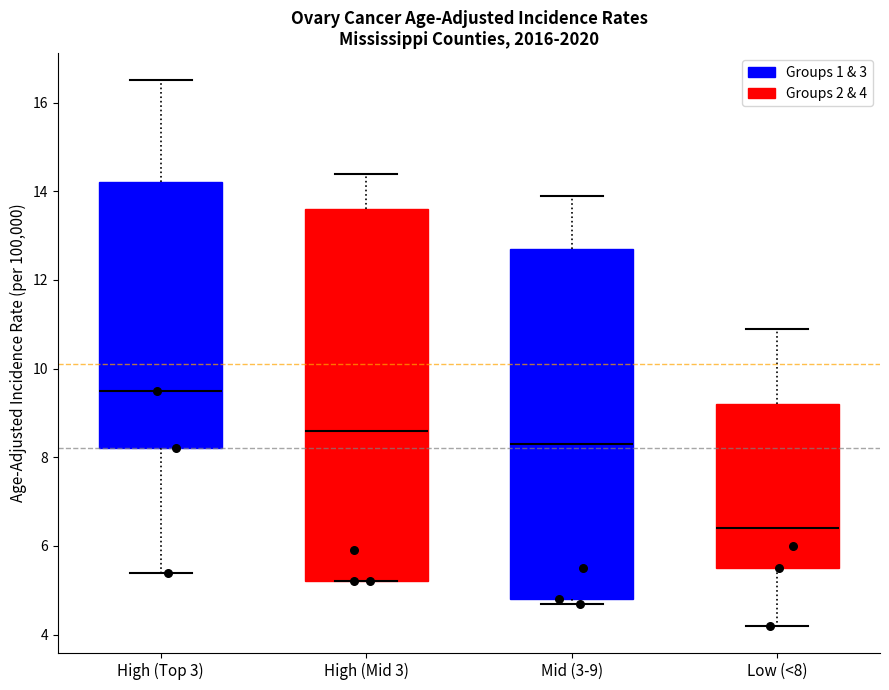

Reading left to right, read every box against the y-axis: the position of its median line, the range the box covers, and the ends of its whiskers. The values are not printed on the chart, so give them approximately, as read against the axis.

High (Top 3): median 9.6, box 8.2 to 14.2, whiskers 5.4 to 16.6
High (Mid 3): median 8.6, box 5.2 to 13.6, whiskers 5.2 to 14.4
Mid (3-9): median 8.4, box 4.8 to 12.8, whiskers 4.8 (just below the box's lower edge) to 14.0
Low (<8): median 6.4, box 5.6 to 9.2, whiskers 4.2 to 11.0